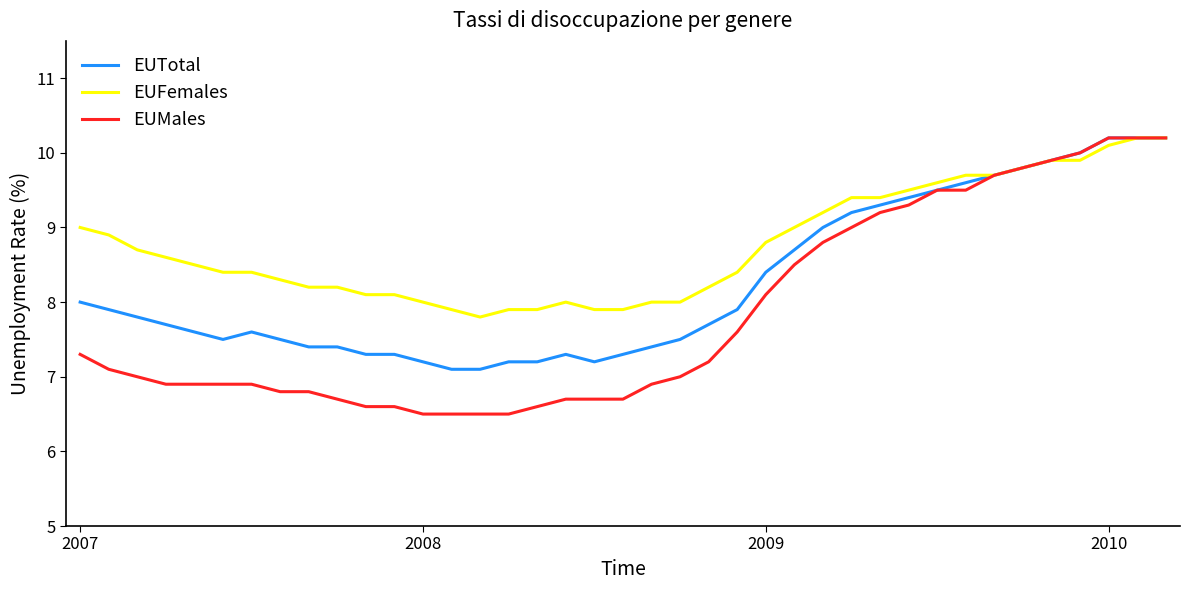

Which series has the widest spread of values?

EUMales